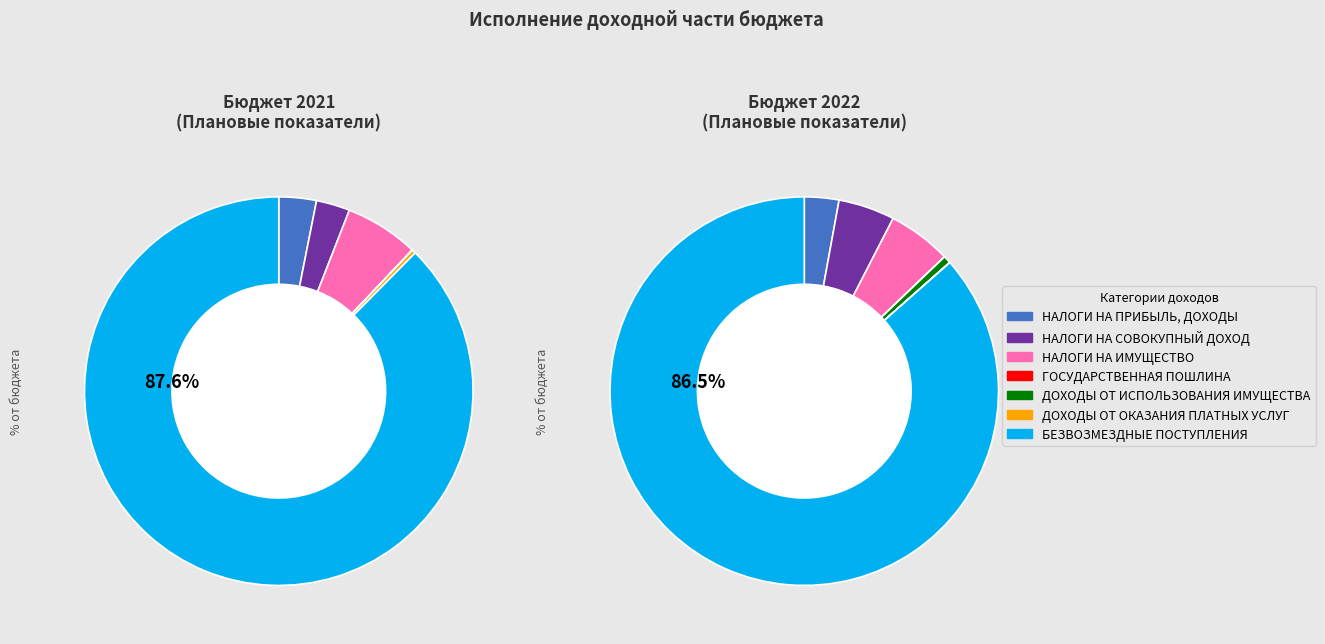

To the nearest percent, what is the difference between the largest and smallest slice percentages?

87%